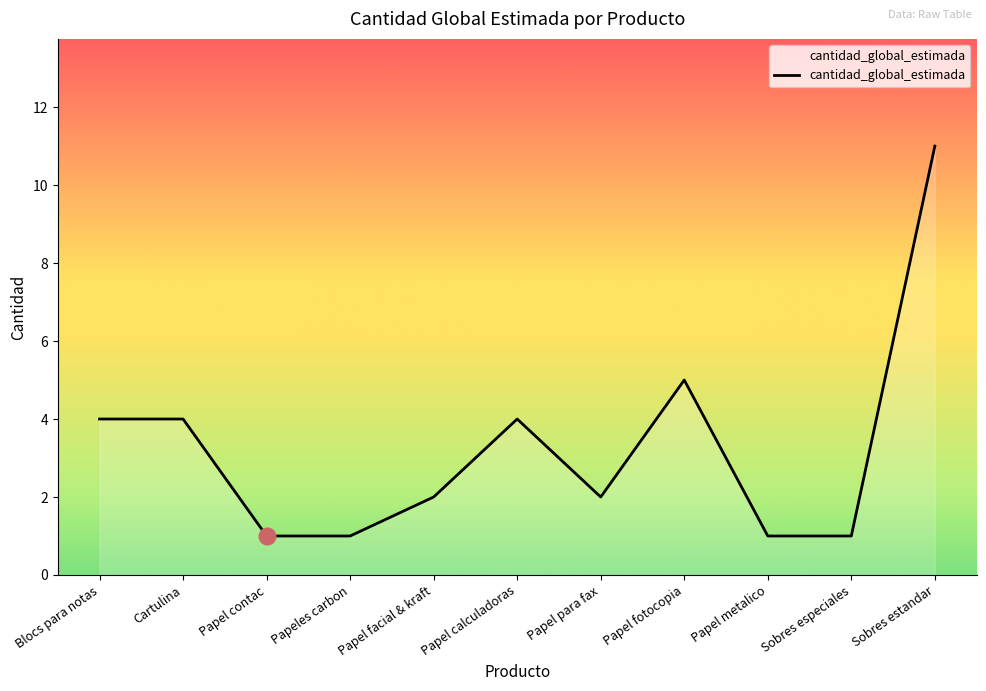

The chart shows a value of 2 at Papeles carbon. True or false?

False